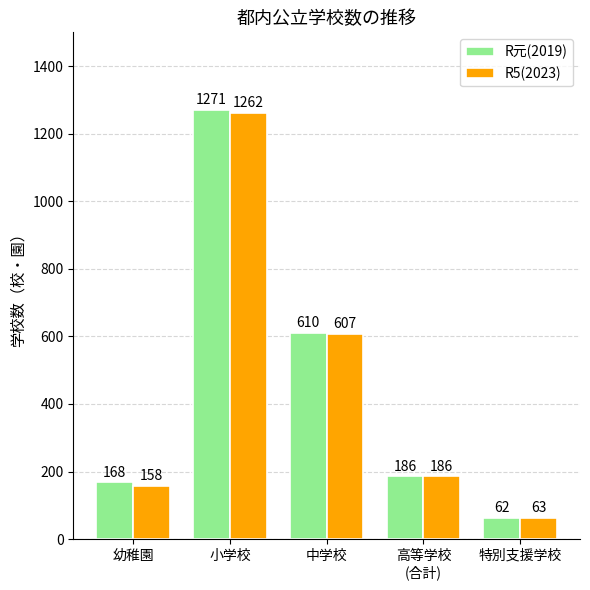

What is the difference between the maximum and minimum values in the R元(2019) series?

1209